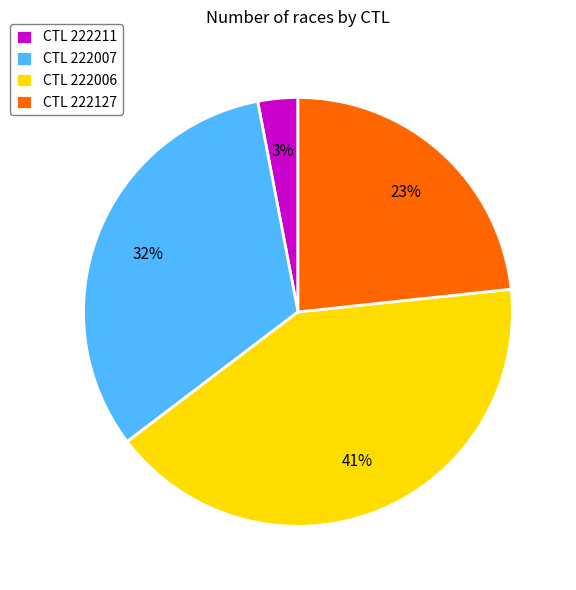

Is there any slice that represents more than half of the pie?

No